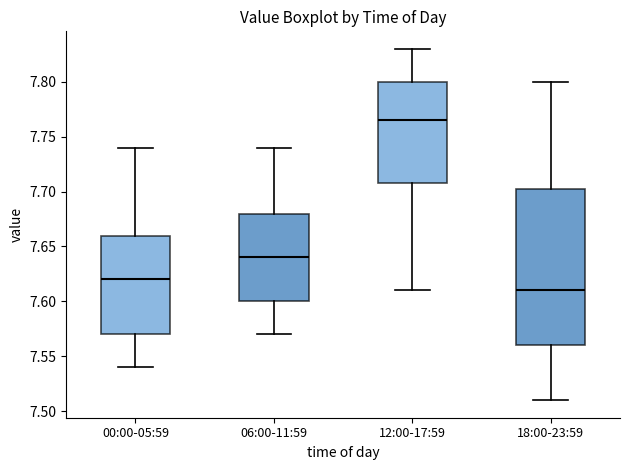

Comparing the boxes themselves (not the whiskers), which one is the tallest?

18:00-23:59